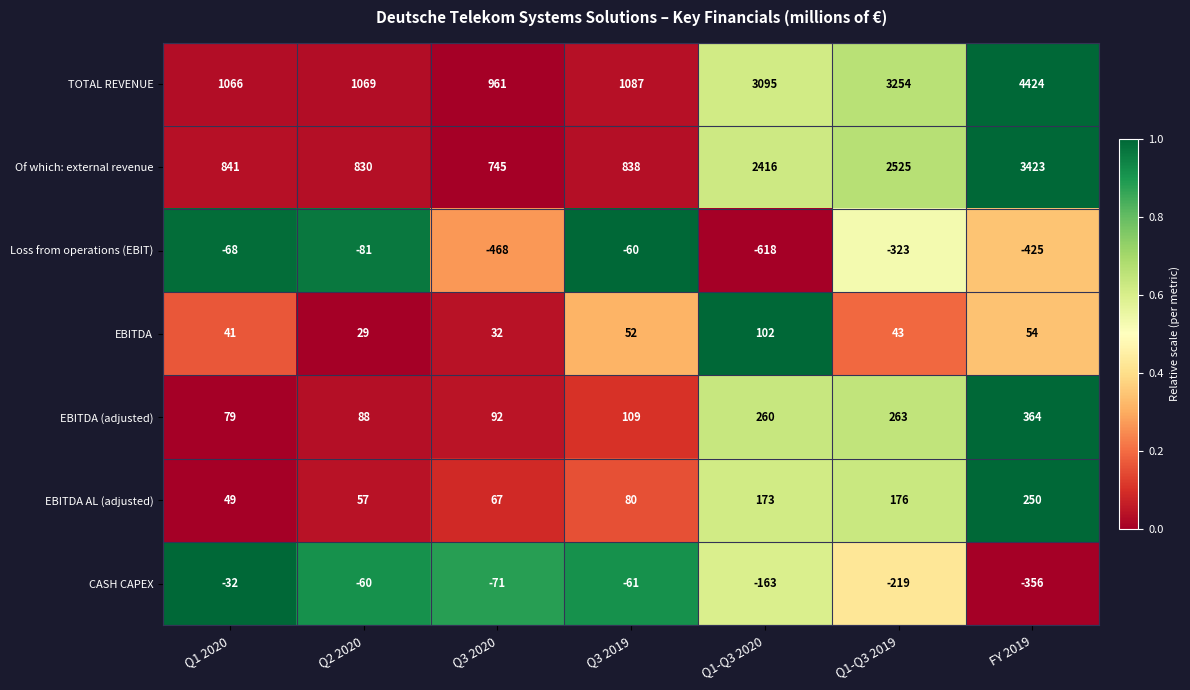

Where is TOTAL REVENUE nearest to the value 2692?

Q1-Q3 2020